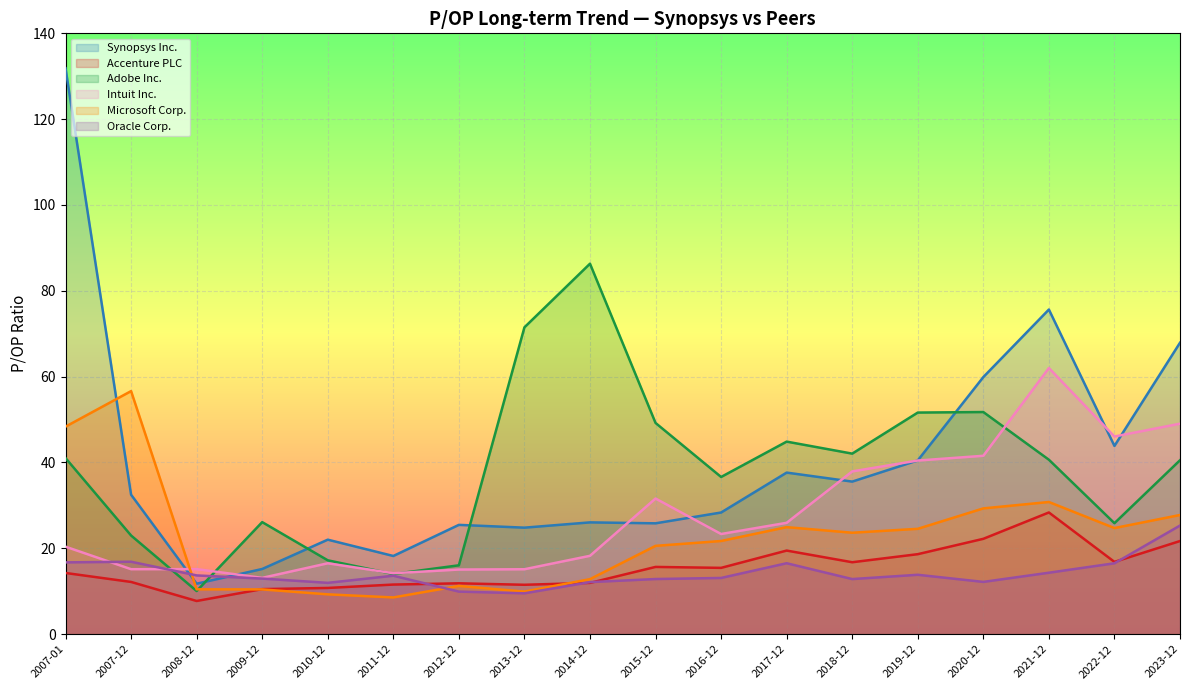

How many values in the Adobe Inc. series exceed 40?

10